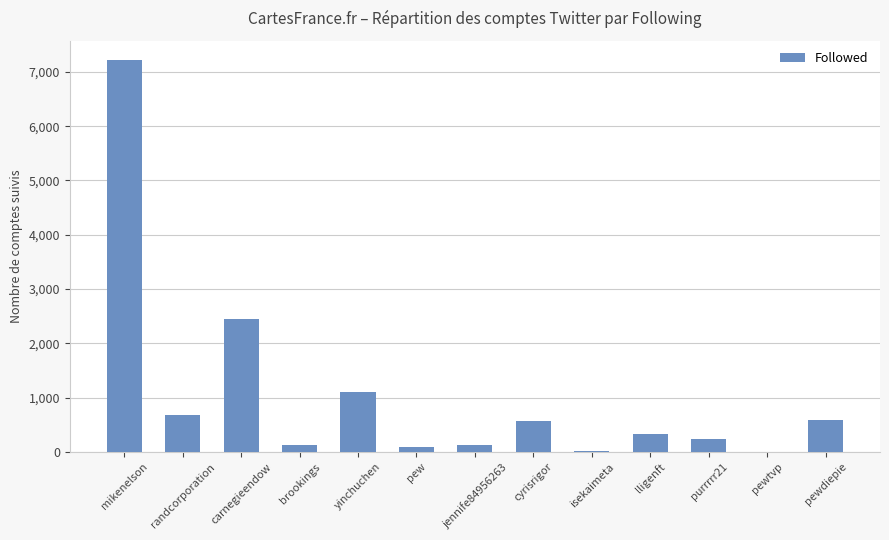

How many data points does each series have?

13